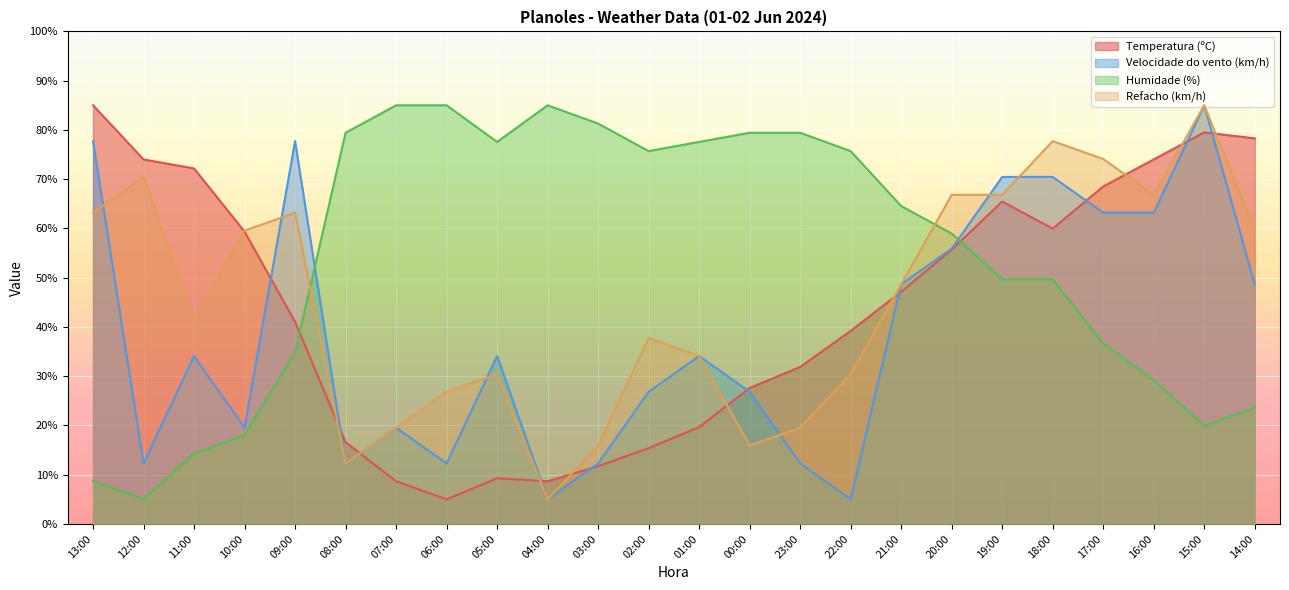

Which series changed the most between 06:00 and 22:00?

Temperatura (ºC)